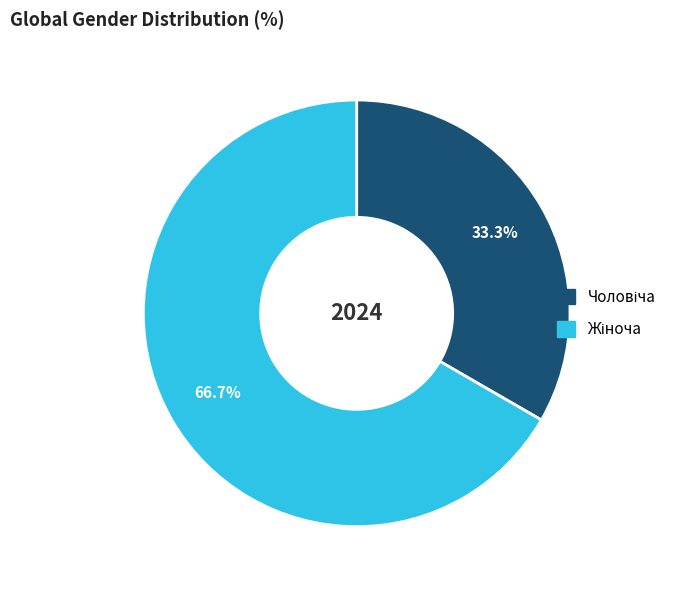

Is there any slice that represents more than half of the pie?

Yes